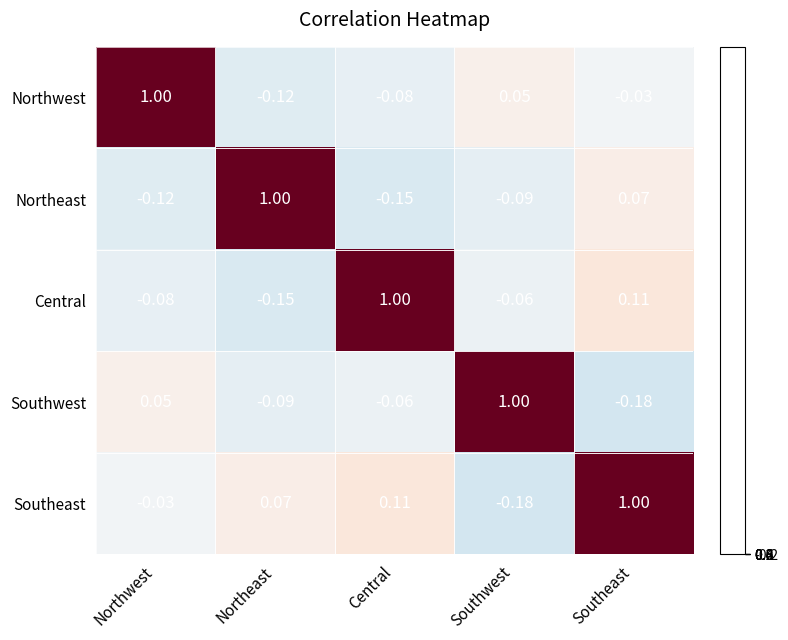

How many data points does each series have?

5